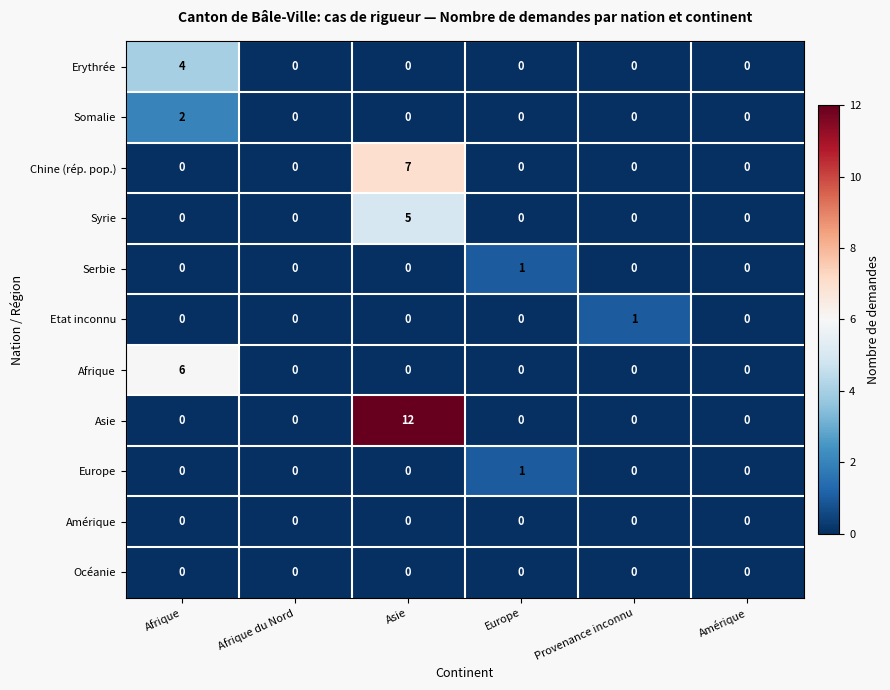

At which category is the sum across all series the highest?

Asie